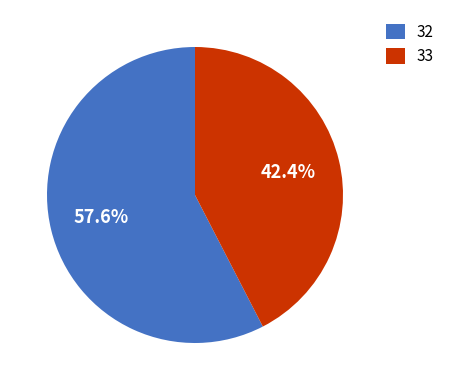

Count the number of slices in the pie.

2